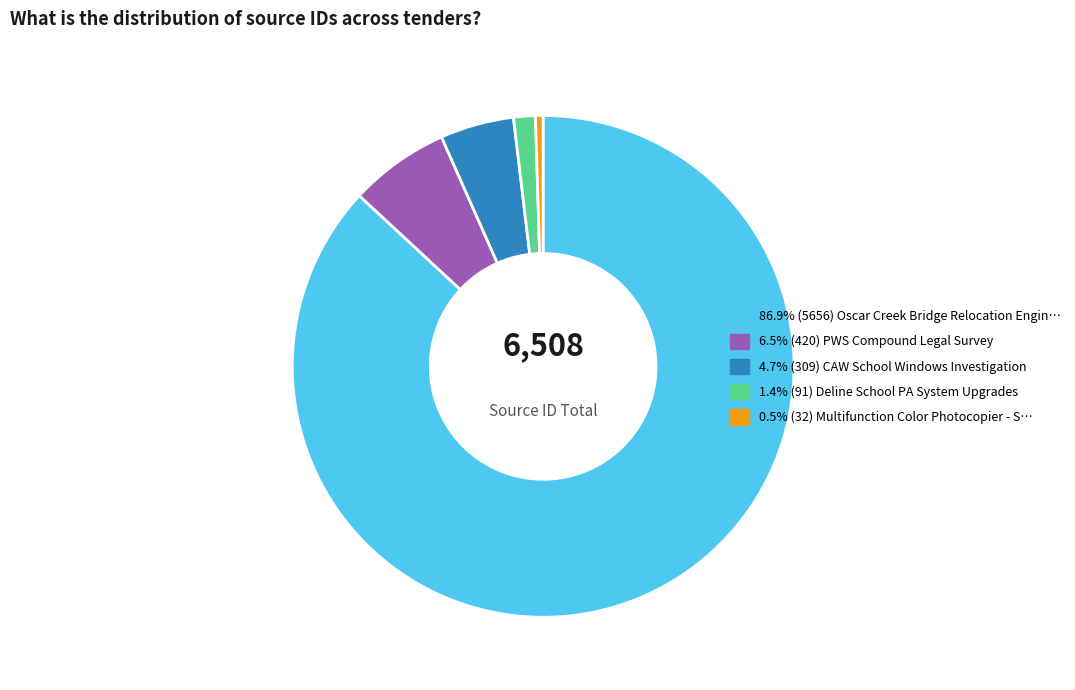

Is there a majority slice in this chart?

Yes